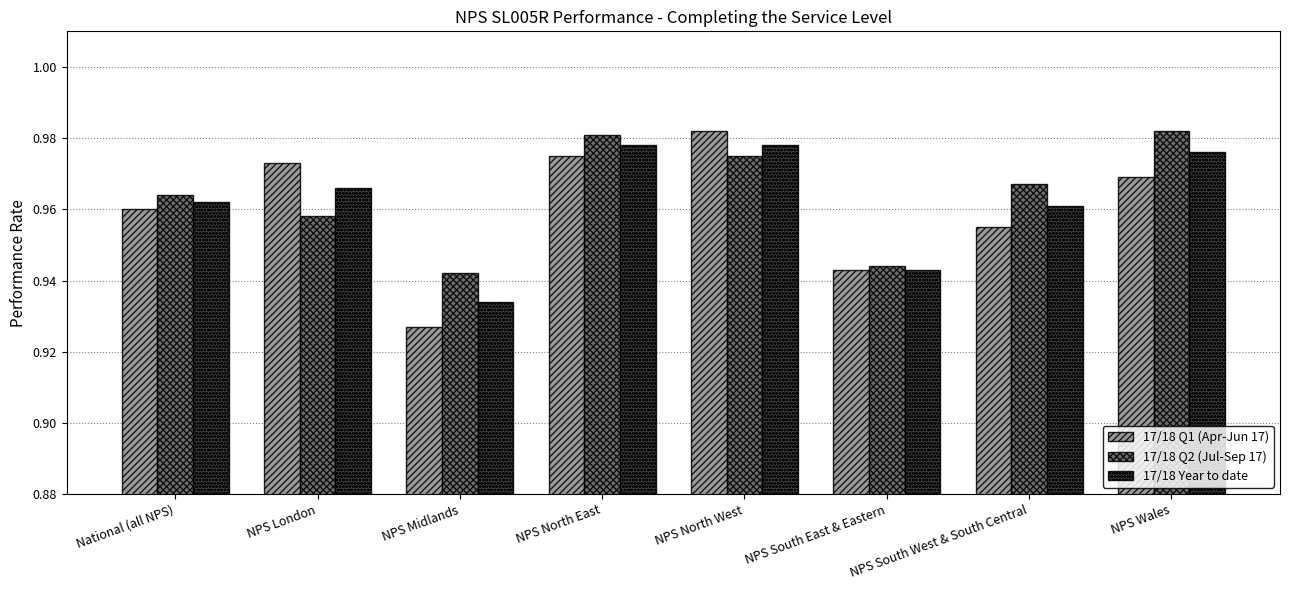

Which series changed the most between NPS London and NPS South West & South Central?

17/18 Q1 (Apr-Jun 17)